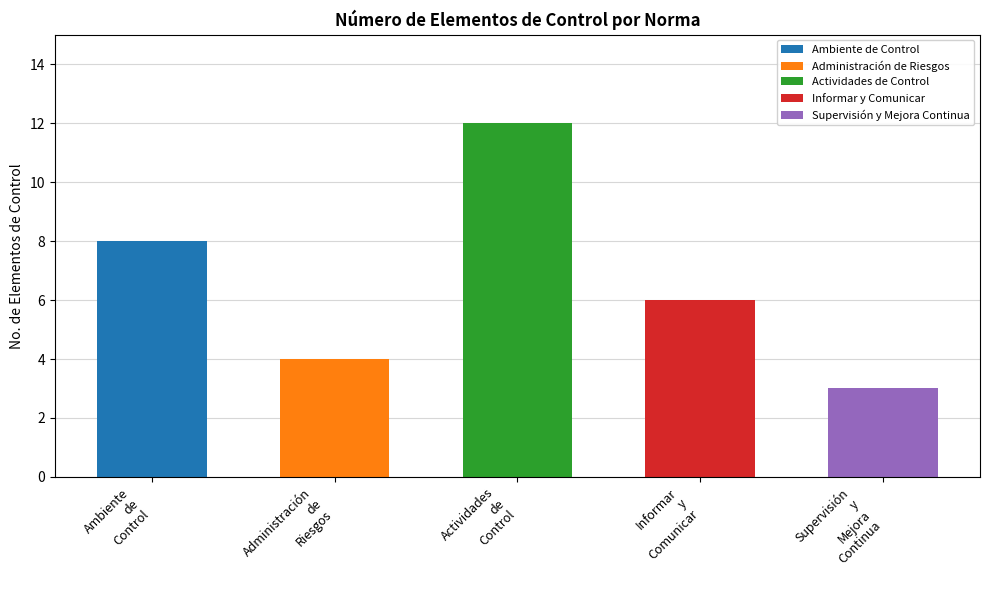

Reading left to right, list all the values displayed in this chart.

8	4	12	6	3